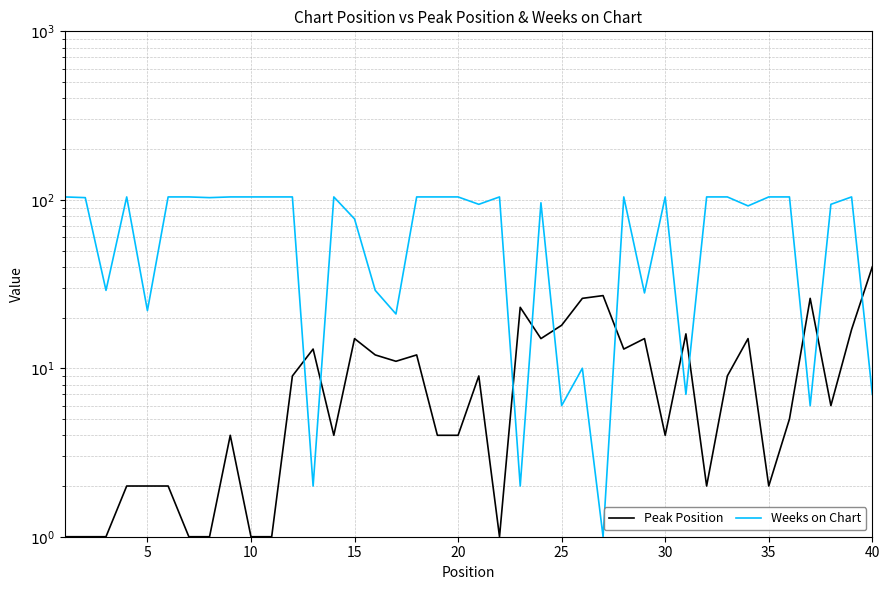

What is the greatest value displayed?

104